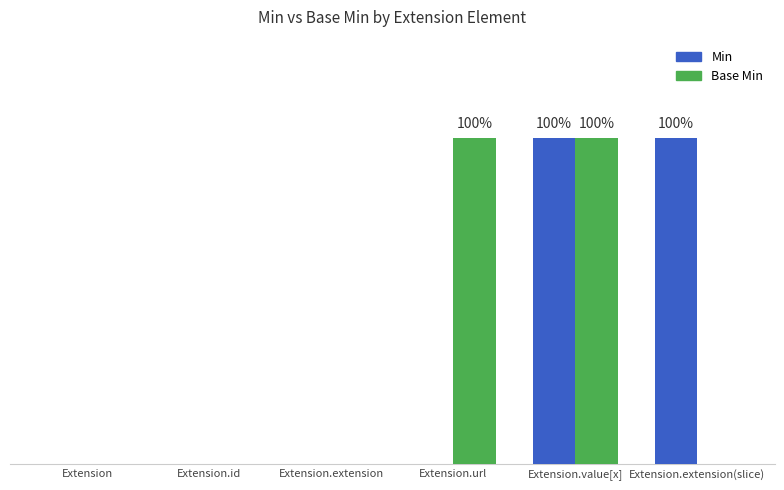

What are all the series names shown in the legend?

Min, Base Min